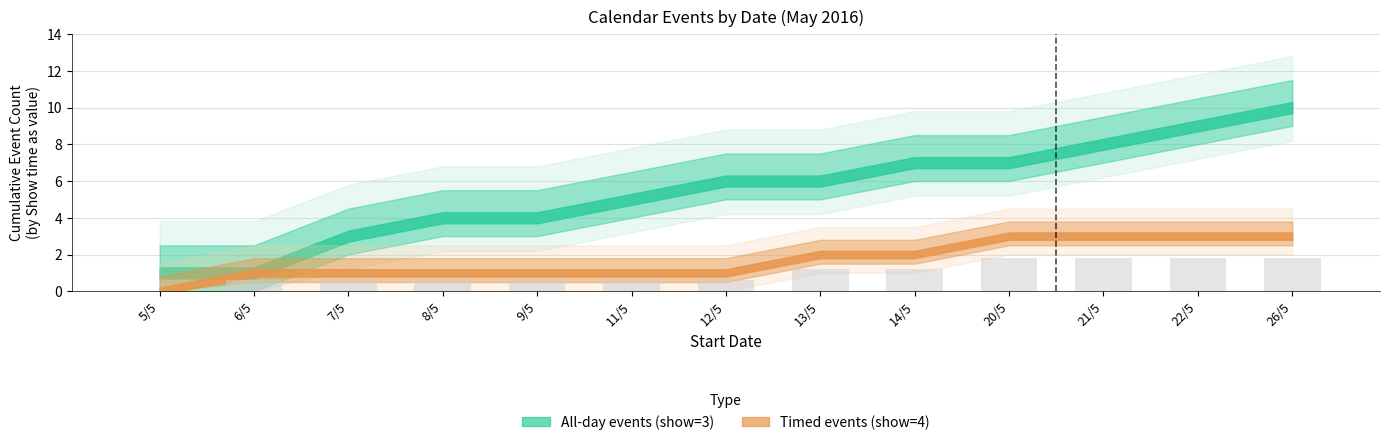

What is the change in value from 12/5 to 21/5?

+1.2